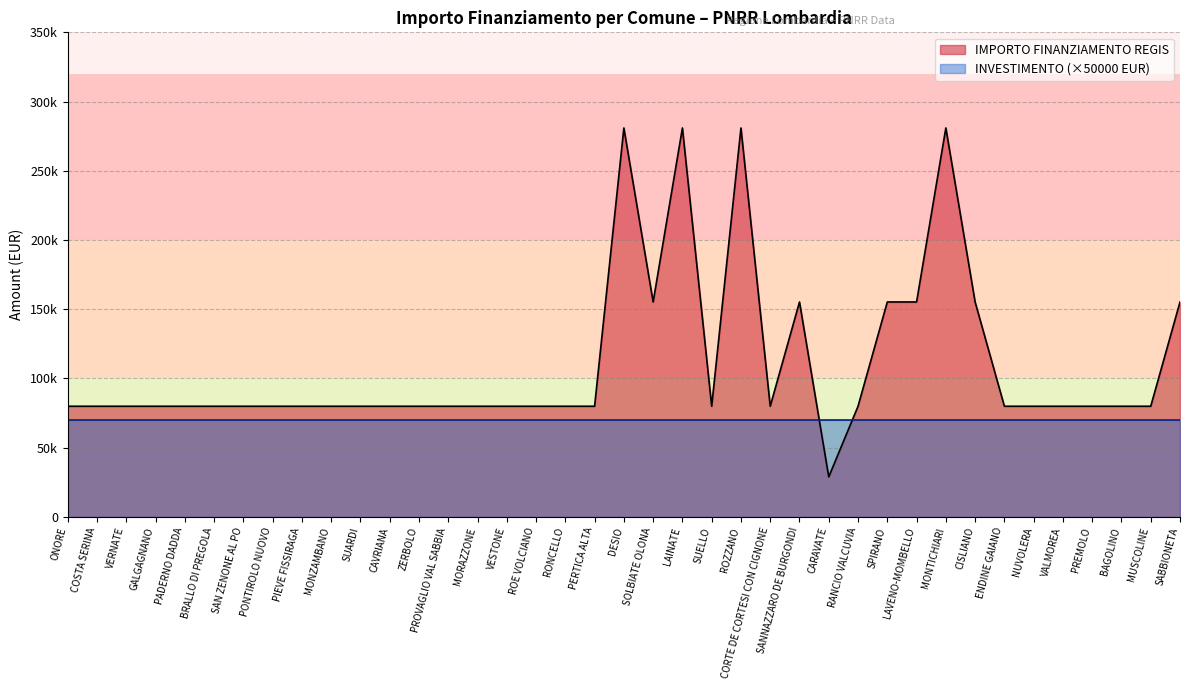

The value at PONTIROLO NUOVO is 79922. True or false?

True